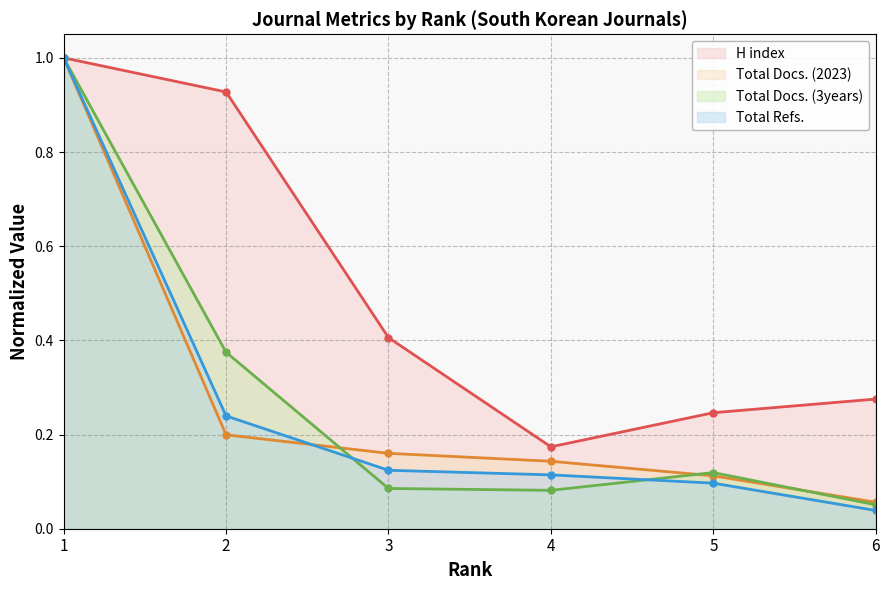

At which label does Total Refs. reach its peak?

1